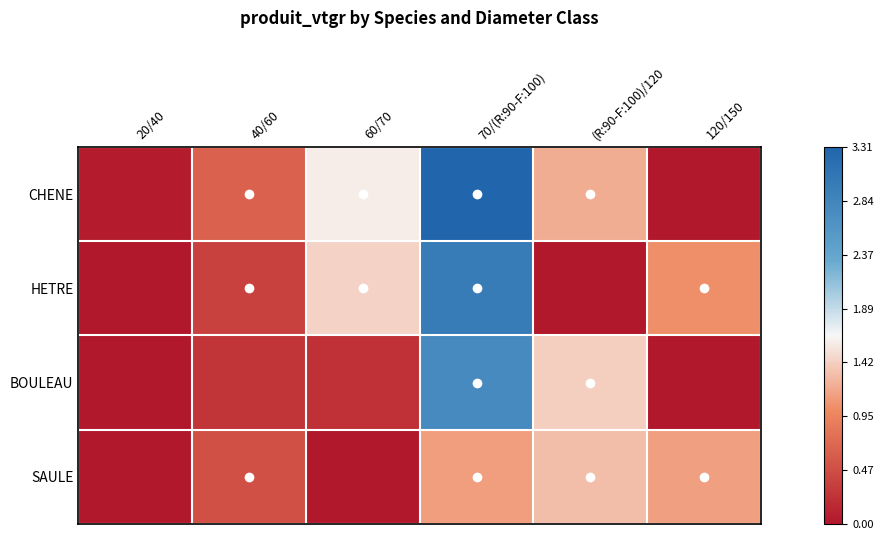

Reading left to right, extract all data points from this chart.

CHENE: 20/40=0.0	40/60=0.6	60/70=1.6	70/(R:90-F:100)=3.3	(R:90-F:100)/120=1.2	120/150=0.0
HETRE: 20/40=0.0	40/60=0.4	60/70=1.4	70/(R:90-F:100)=3.0	(R:90-F:100)/120=0.0	120/150=1.0
BOULEAU: 20/40=0.0	40/60=0.3	60/70=0.2	70/(R:90-F:100)=2.8	(R:90-F:100)/120=1.4	120/150=0.0
SAULE: 20/40=0.0	40/60=0.5	60/70=0.0	70/(R:90-F:100)=1.1	(R:90-F:100)/120=1.3	120/150=1.1